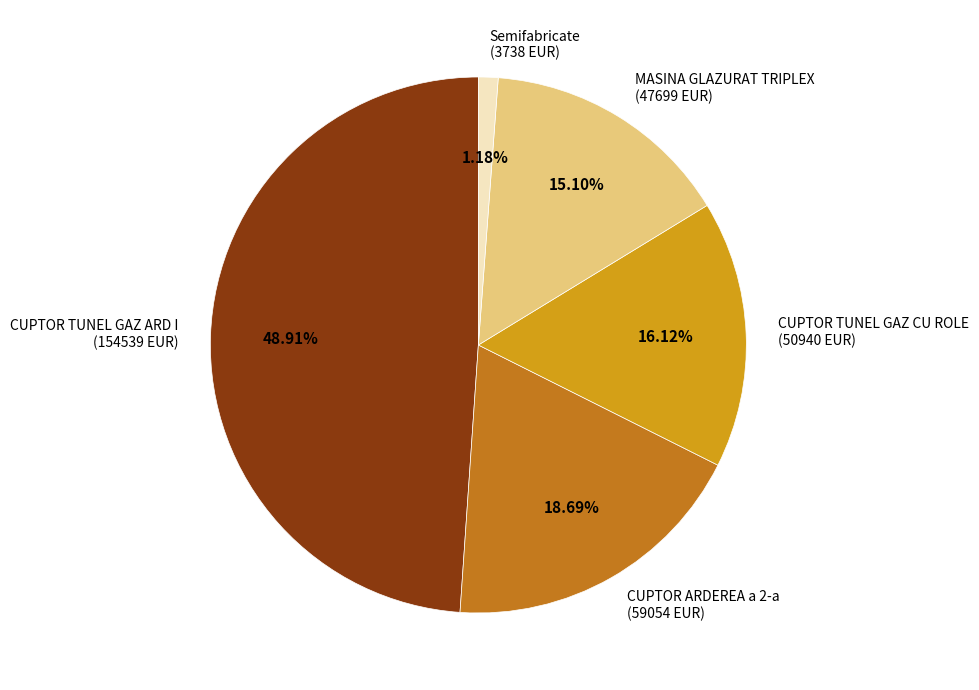

Between CUPTOR TUNEL GAZ ARD I (154539 EUR) and MASINA GLAZURAT TRIPLEX (47699 EUR), which is larger?

CUPTOR TUNEL GAZ ARD I (154539 EUR)